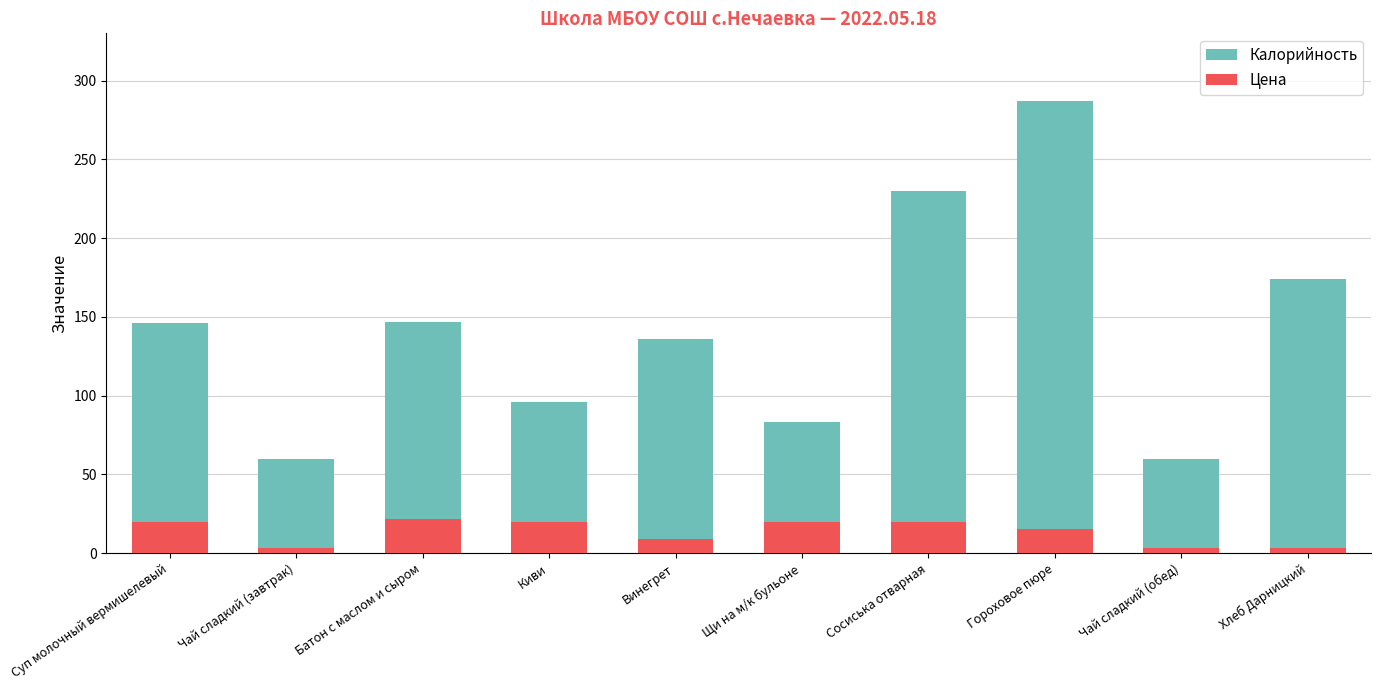

At which category is the sum across all series the highest?

Гороховое пюре